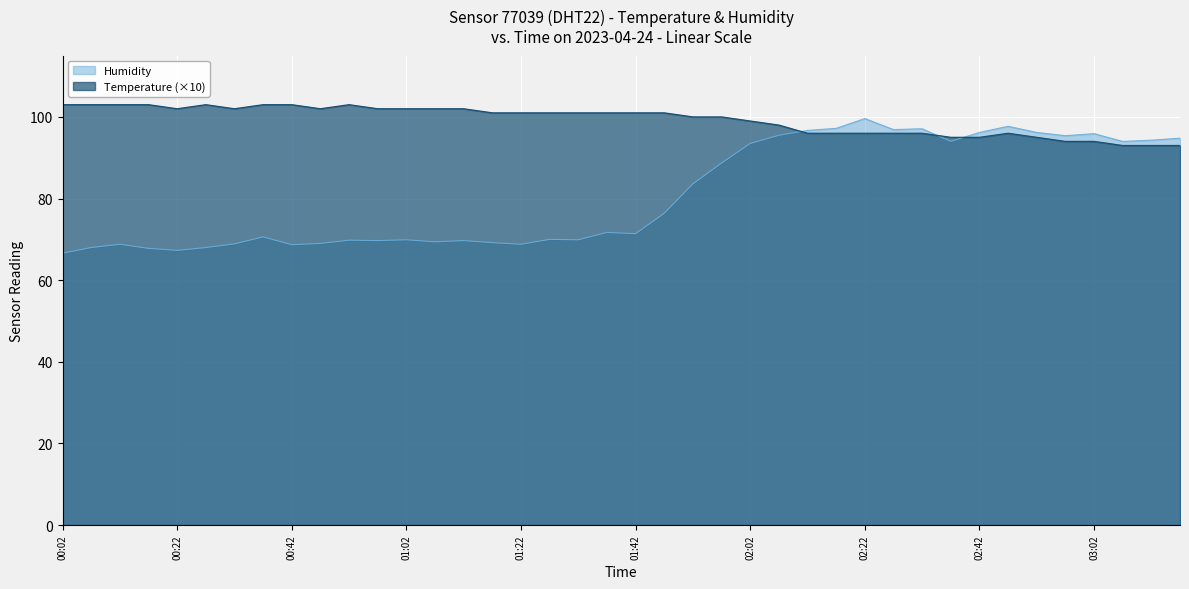

List the labels in order of Temperature value, smallest first.

03:07, 03:12, 03:17, 02:57, 03:02, 02:37, 02:42, 02:52, 02:12, 02:17, 02:22, 02:27, 02:32, 02:47, 02:07, 02:02, 01:52, 01:57, 01:17, 01:22, 01:27, 01:32, 01:37, 01:42, 01:47, 00:22, 00:32, 00:47, 00:57, 01:02, 01:07, 01:12, 00:02, 00:07, 00:12, 00:17, 00:27, 00:37, 00:42, 00:52